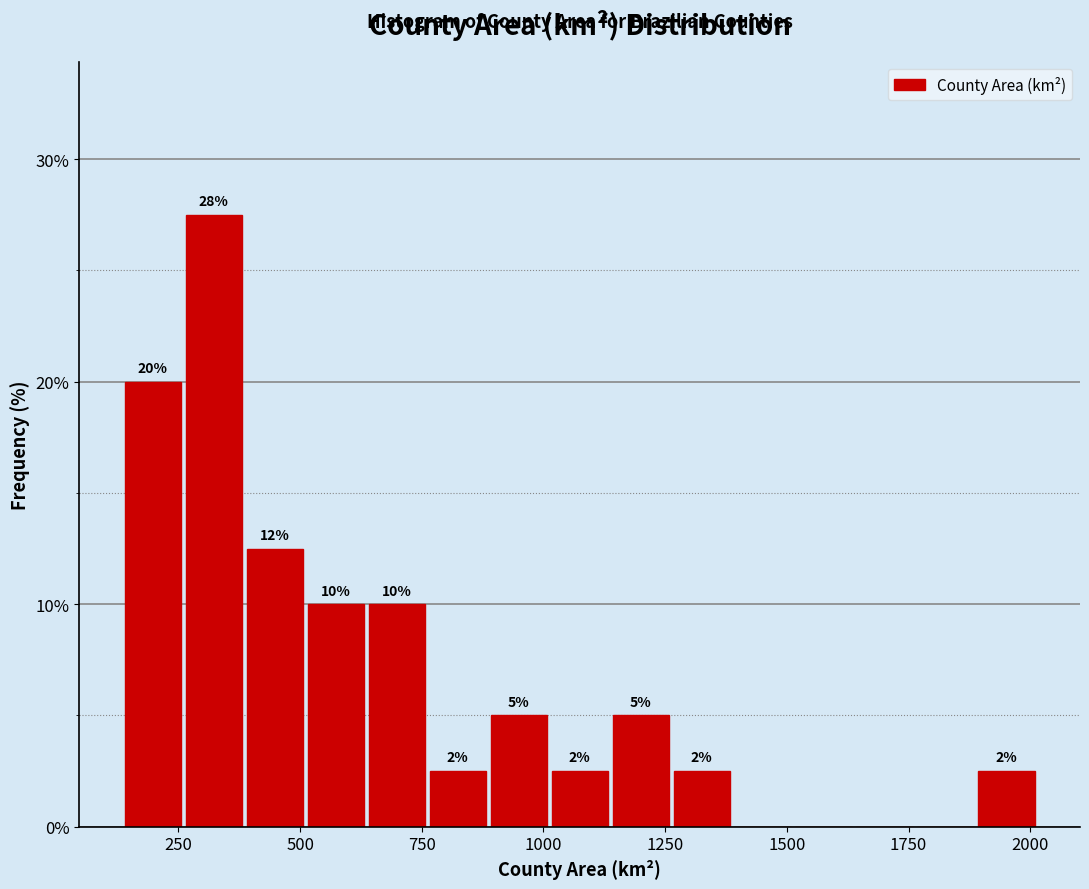

Read against the x-axis, roughly where is the centre of the tallest bar?

300